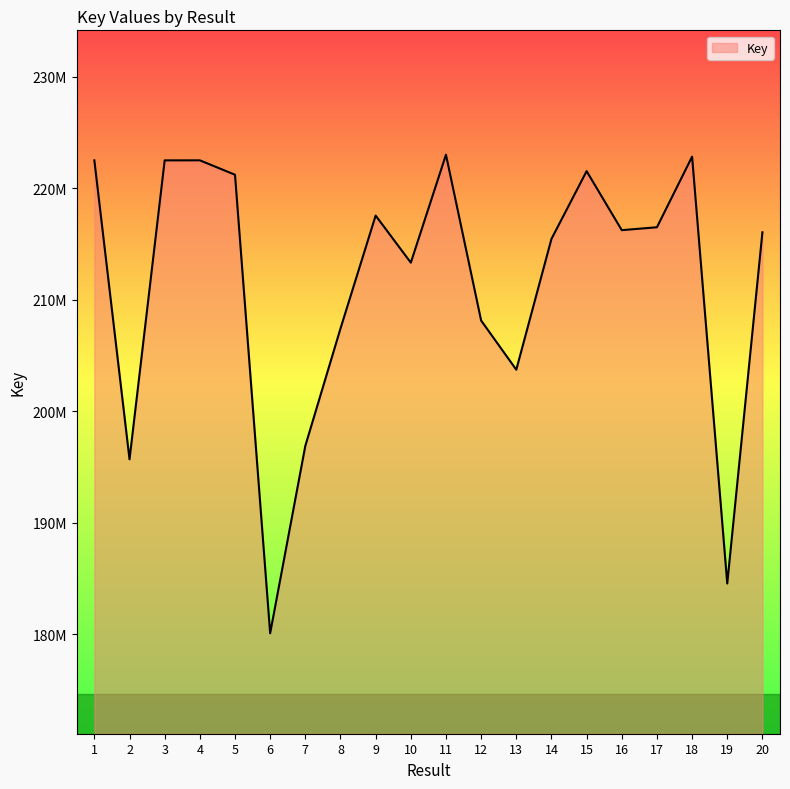

Rank the categories by value from highest to lowest.

11, 18, 1, 4, 3, 15, 5, 9, 17, 16, 20, 14, 10, 12, 8, 13, 7, 2, 19, 6